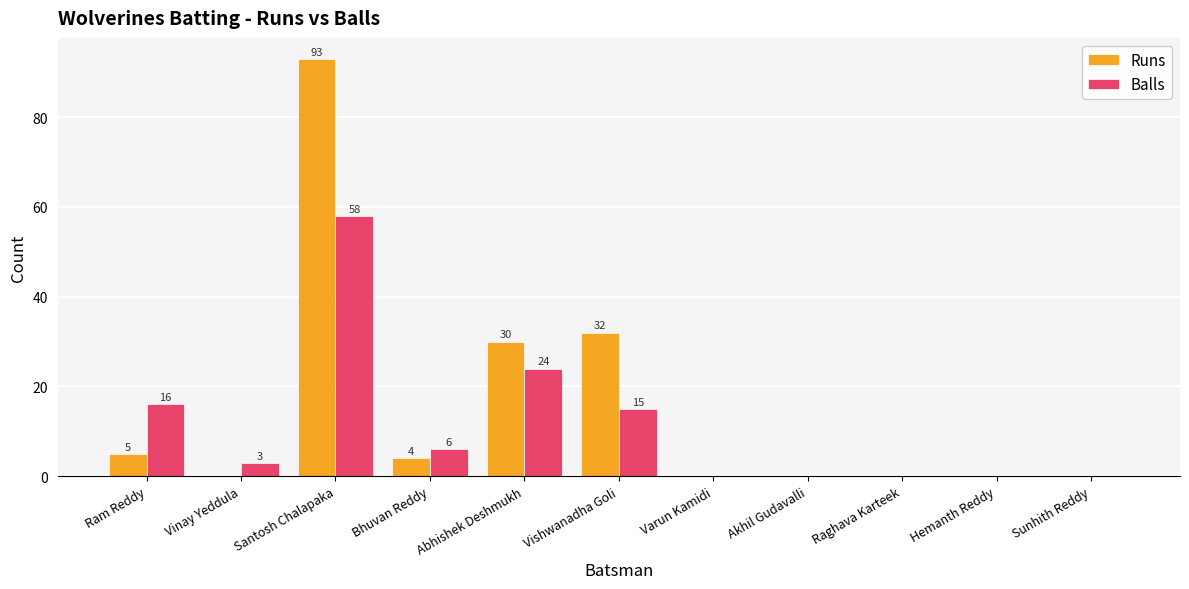

True or false: Runs has a value of 53 at Vinay Yeddula.

False